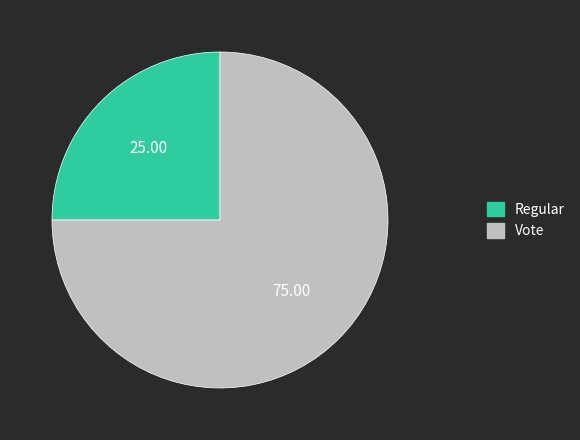

Which category has the smallest portion of the pie?

Regular